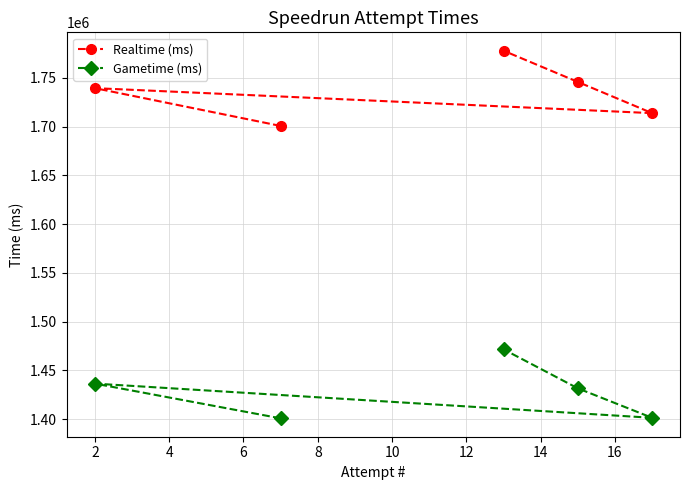

At how many categories does at least one series exceed 1654248?

5